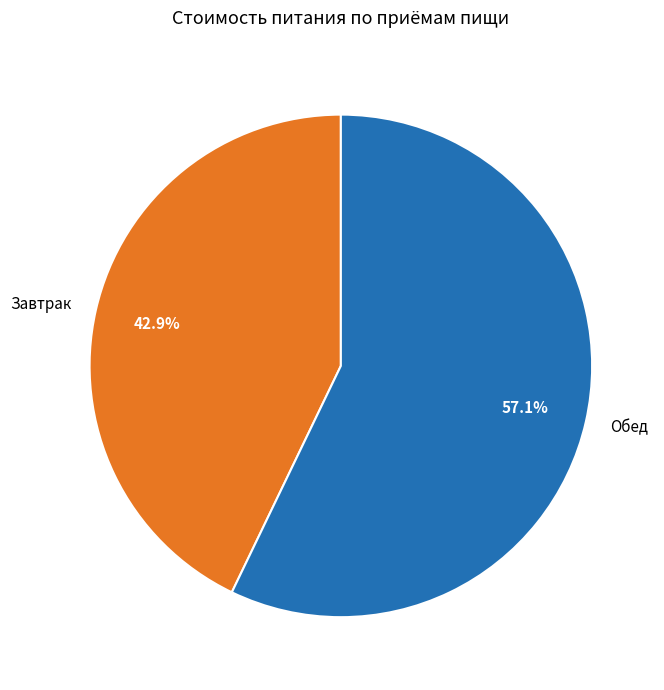

Between Завтрак and Обед, which is larger?

Обед